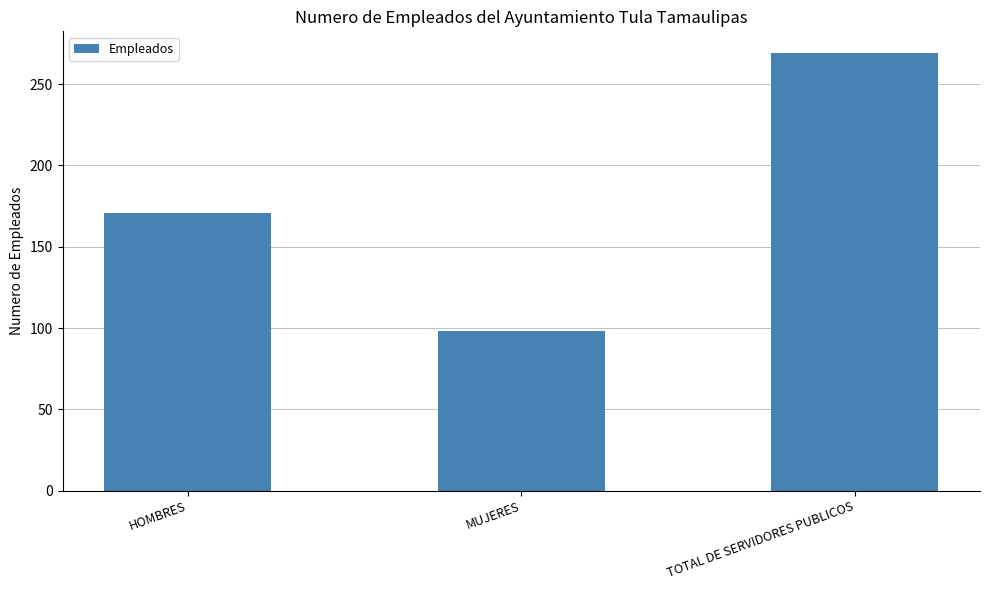

Which has a higher value, HOMBRES or TOTAL DE SERVIDORES PUBLICOS?

TOTAL DE SERVIDORES PUBLICOS